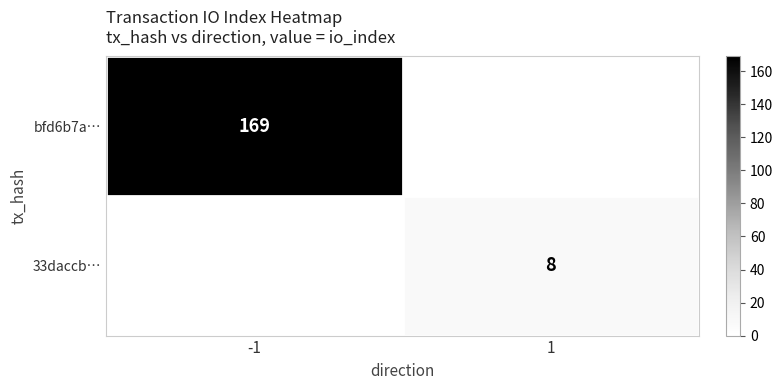

The value of bfd6b7a… at -1 is 169. True or false?

True